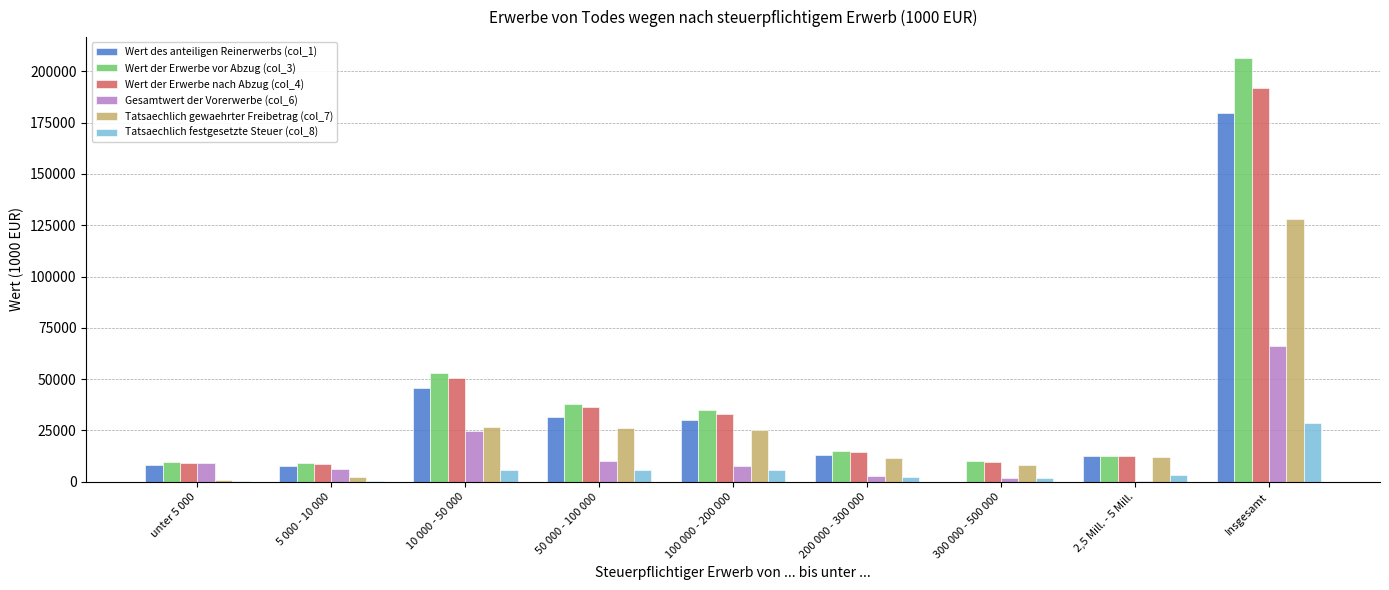

Is the value of Wert der Erwerbe nach Abzug (col_4) at 50 000 - 100 000 greater than the value of Tatsaechlich gewaehrter Freibetrag (col_7) at 100 000 - 200 000?

Yes